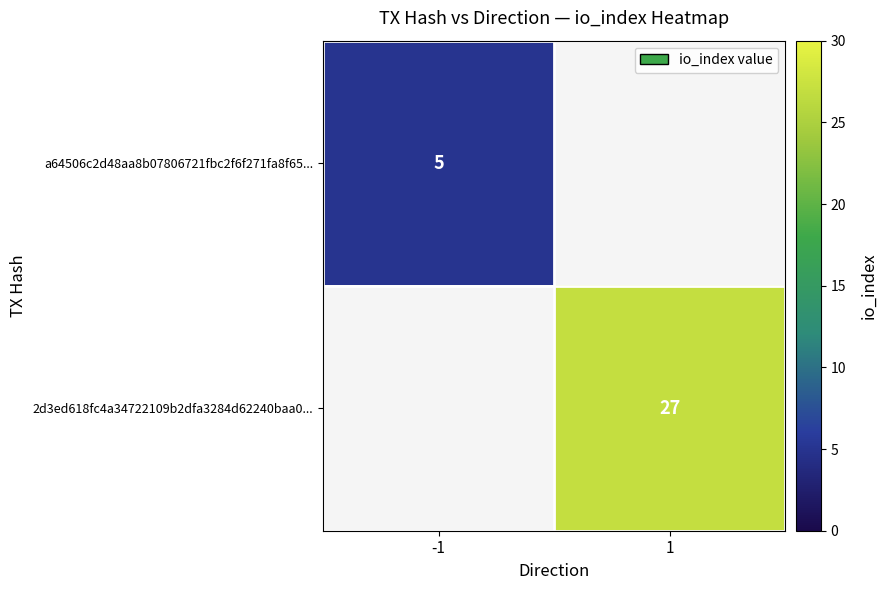

Which has a higher value, 1 or -1?

-1